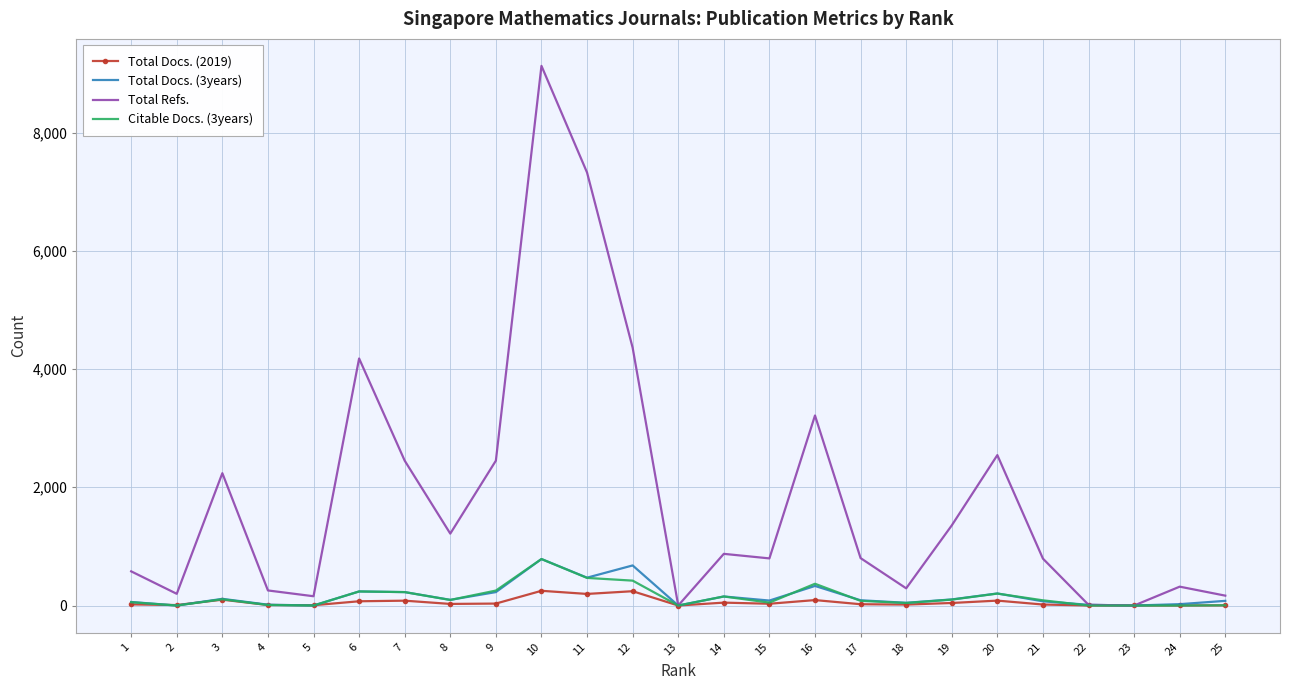

The value of Citable Docs. (3years) at 6 is 238. True or false?

True